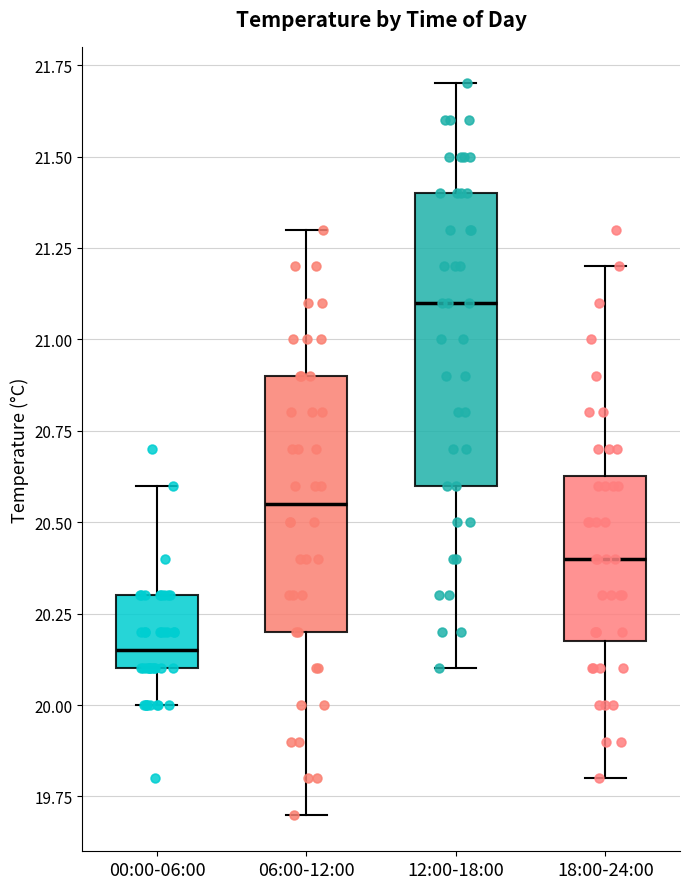

Reading left to right, read every box against the y-axis: the position of its median line, the range the box covers, and the ends of its whiskers. The values are not printed on the chart, so give them approximately, as read against the axis.

00:00-06:00: median 20.15, box 20.10 to 20.30, whiskers 20.00 to 20.60
06:00-12:00: median 20.55, box 20.20 to 20.90, whiskers 19.70 to 21.30
12:00-18:00: median 21.10, box 20.60 to 21.40, whiskers 20.10 to 21.70
18:00-24:00: median 20.40, box 20.20 to 20.65, whiskers 19.80 to 21.20